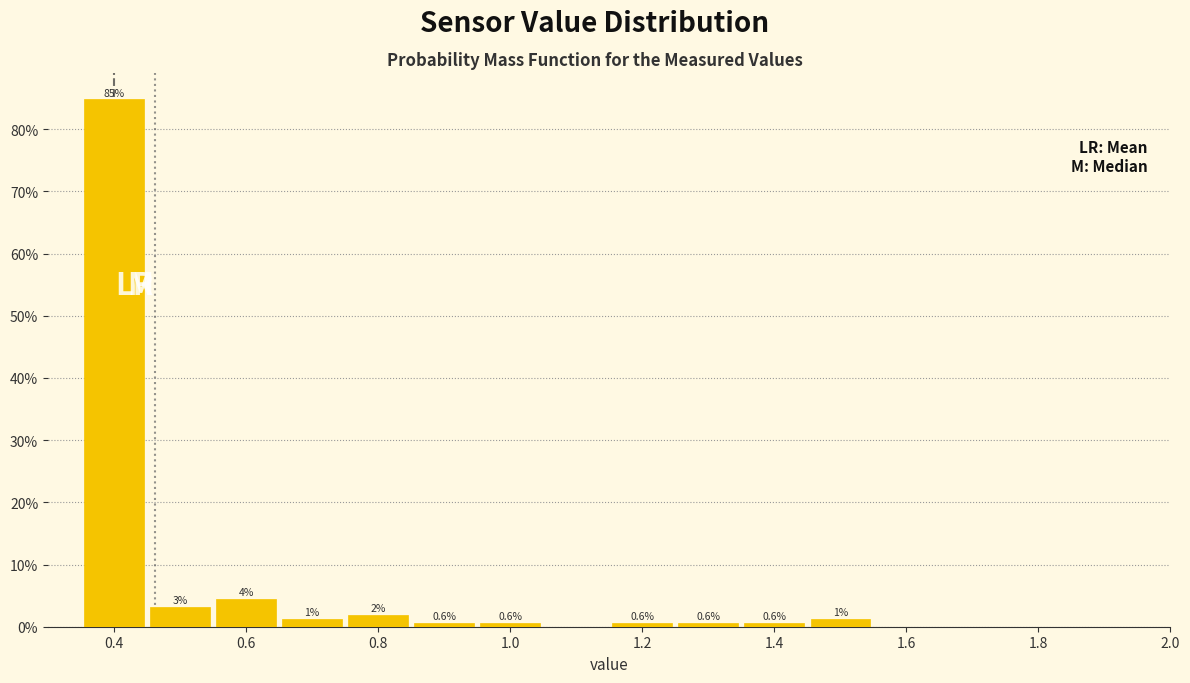

Which range on the x-axis has the tallest bar?

0.35 to 0.45